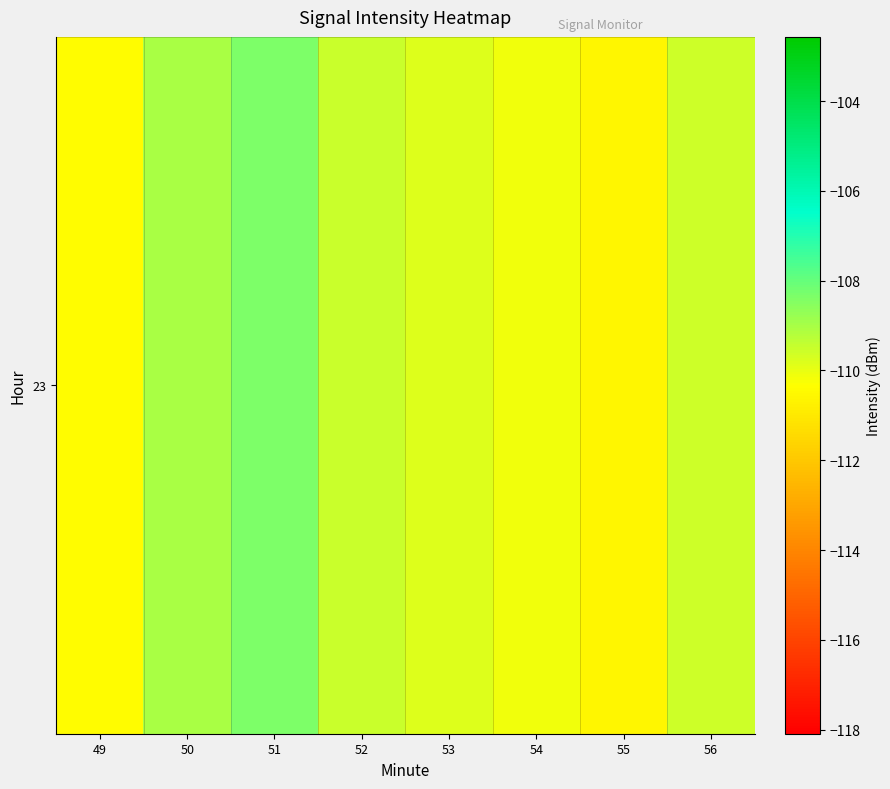

Rank the categories by value from lowest to highest.

55, 49, 54, 53, 56, 52, 50, 51